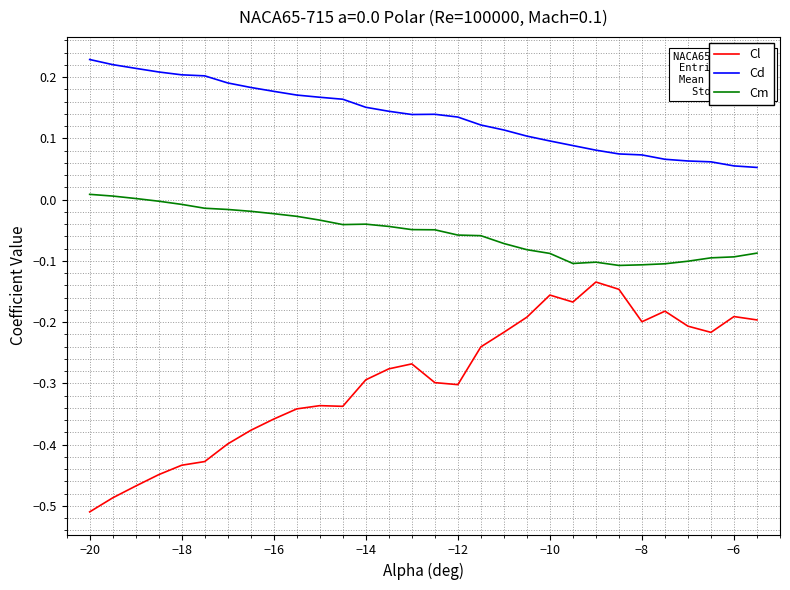

Which series has the widest spread of values?

Cl